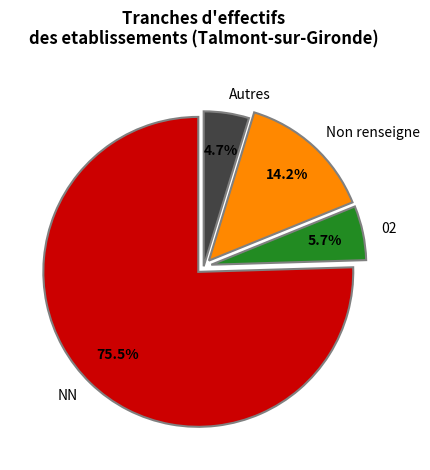

Which slice represents more than half of the pie?

NN